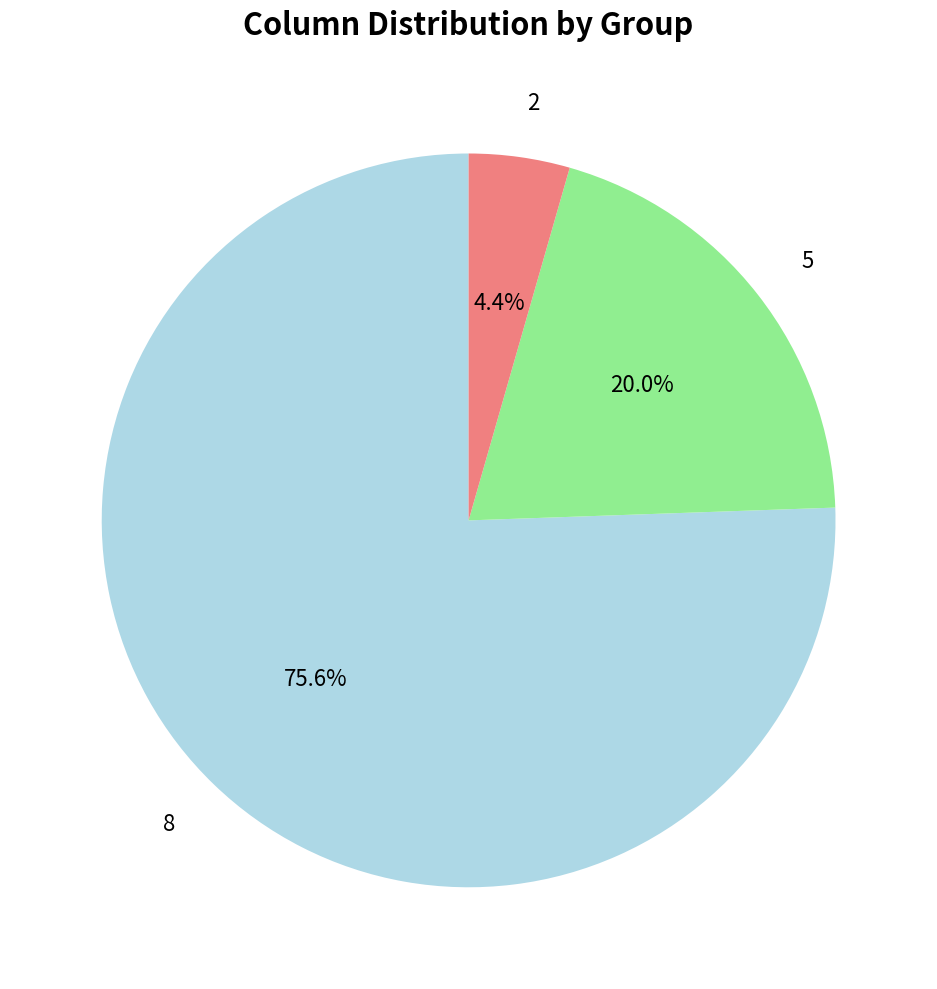

Count the number of slices in the pie.

3